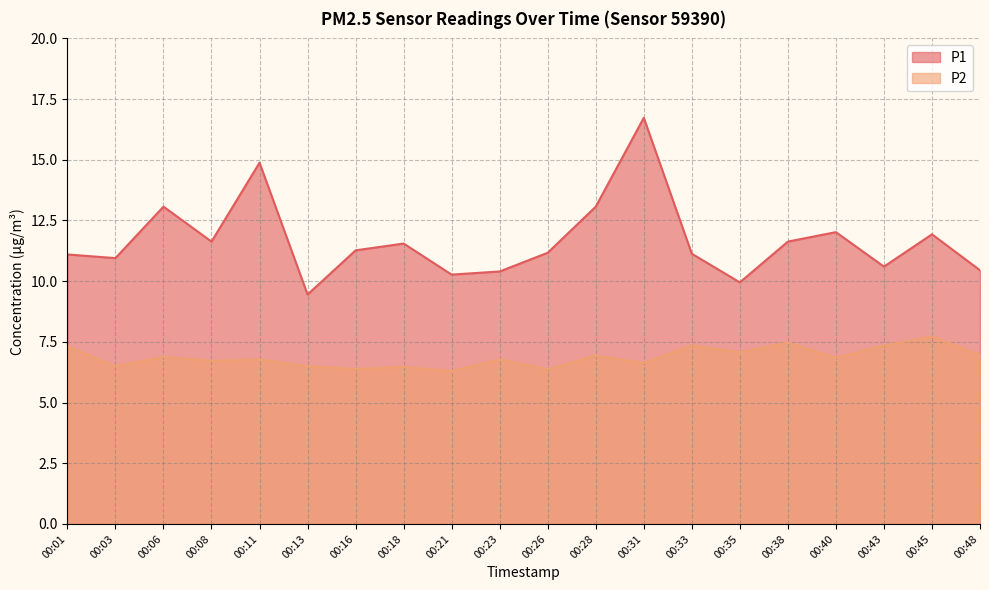

Where does the P1 series first go above 11?

00:01